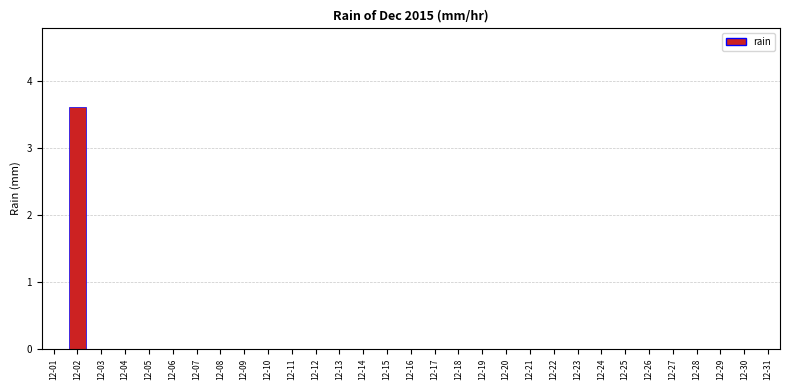

How many series are shown in this chart?

1